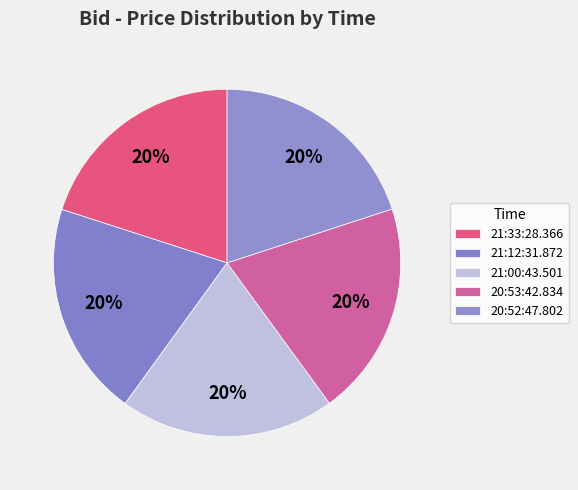

Do 21:12:31.872 and 20:52:47.802 together represent more than half of the pie?

No